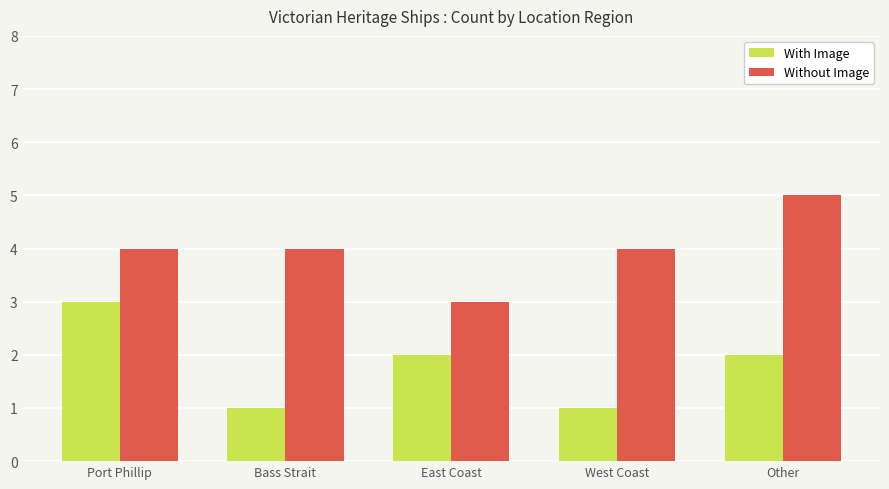

Is it true that With Image equals 3 at East Coast?

False